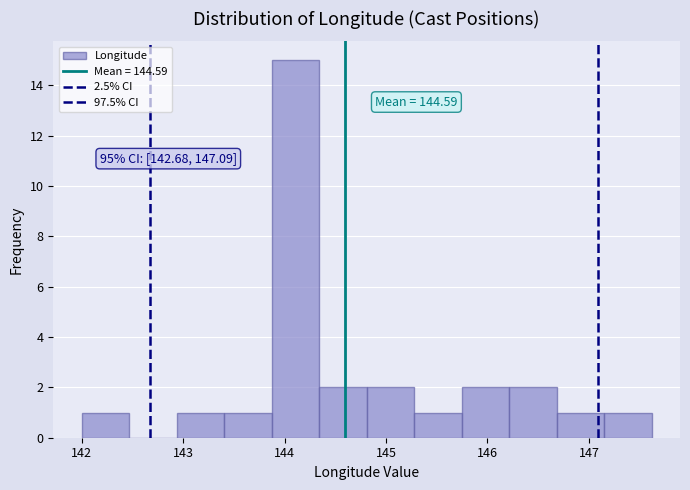

Over which range of the x-axis is the bar tallest?

143.9 to 144.3